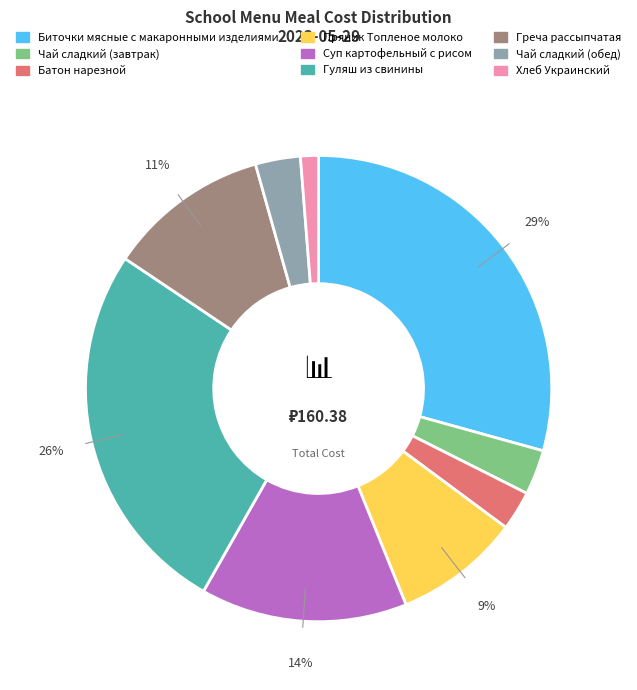

Which has a higher value, Греча рассыпчатая or Суп картофельный с рисом?

Суп картофельный с рисом